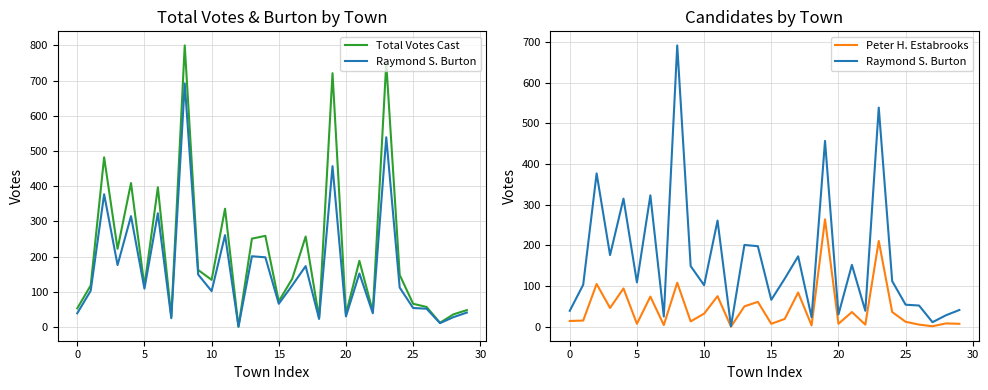

How many interior local peaks does the Raymond S. Burton series have?

10